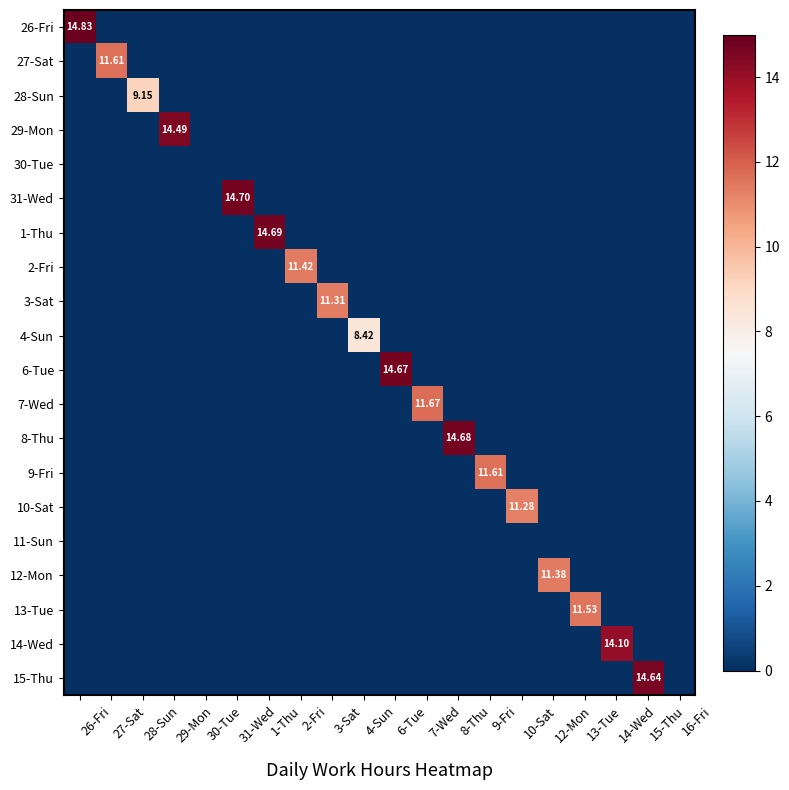

Which series has the widest spread of values?

26-Fri